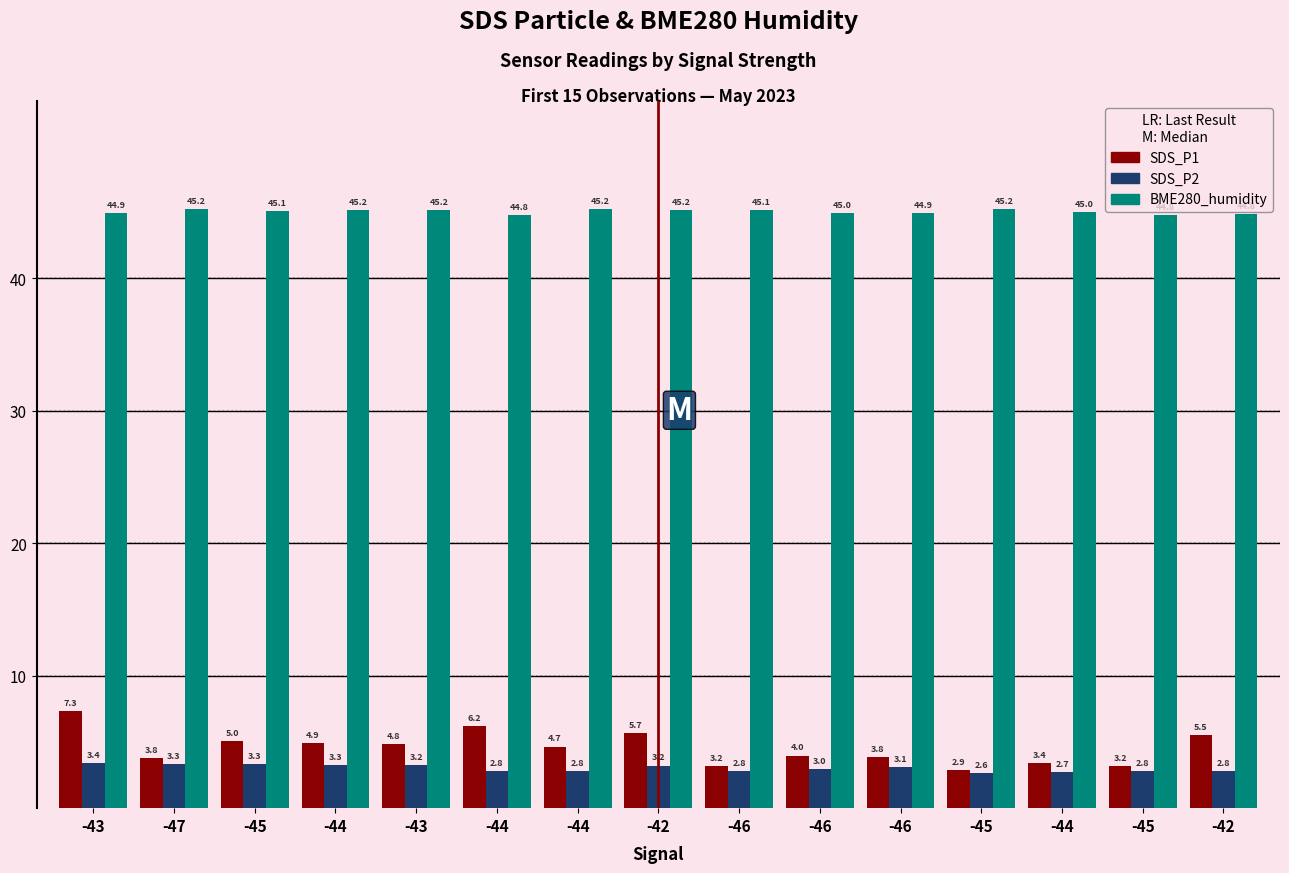

What is the greatest value displayed?

45.2